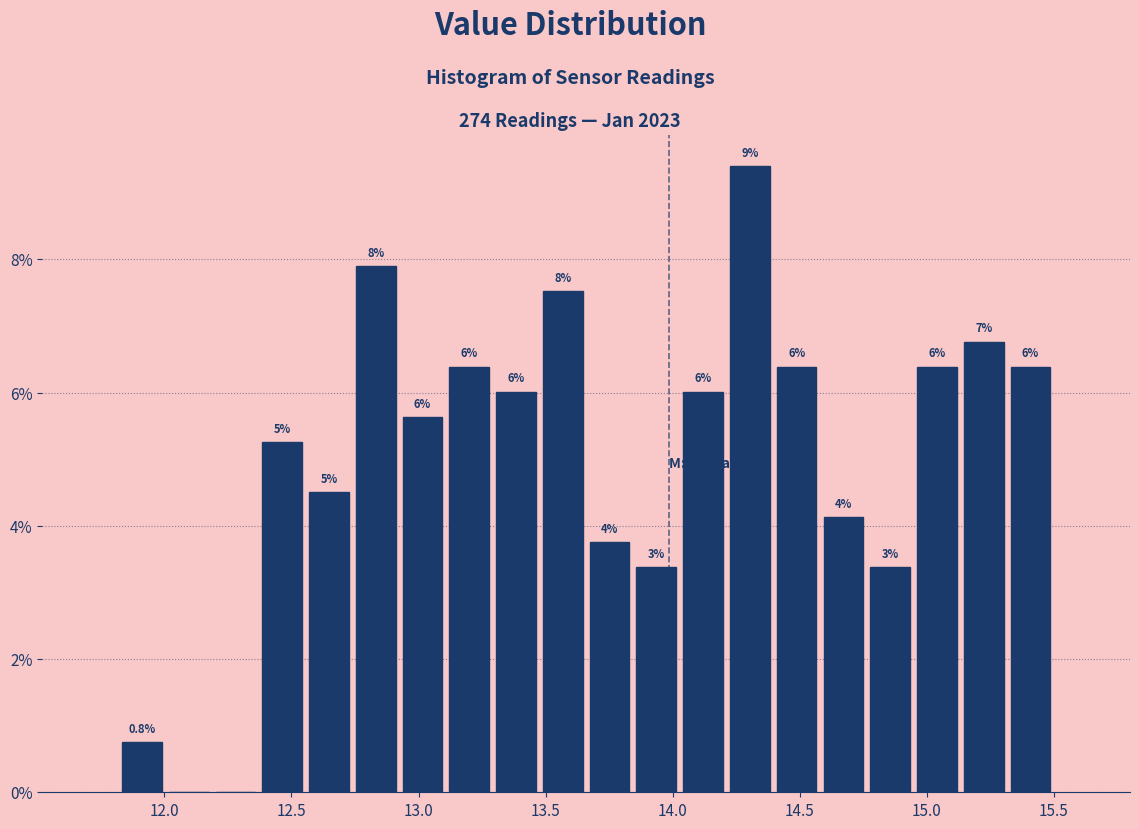

Around what value on the x-axis is the tallest bar? Give the approximate position of its centre, as read against the axis.

14.30